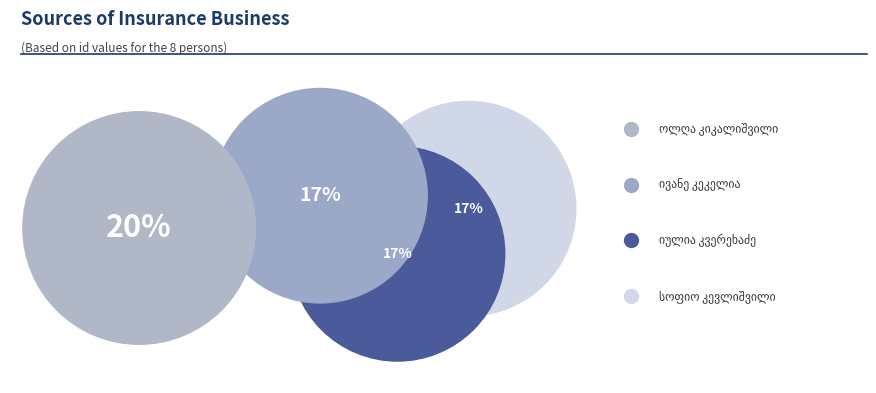

Which category has the biggest portion of the pie?

ოლღა კიკალიშვილი